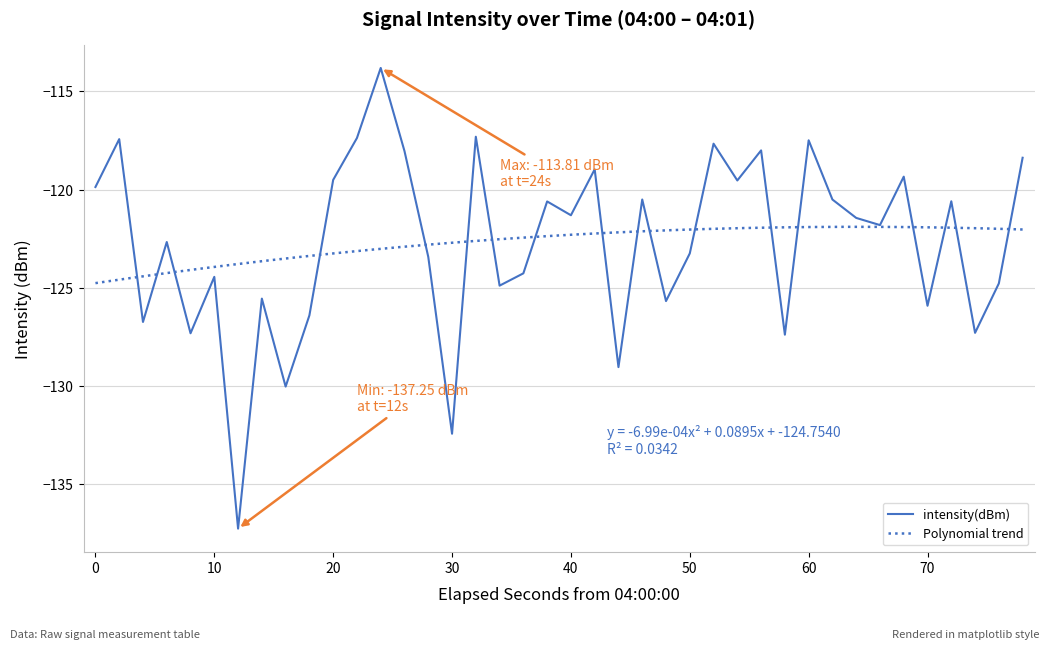

What is the difference between the maximum and minimum values?

23.4